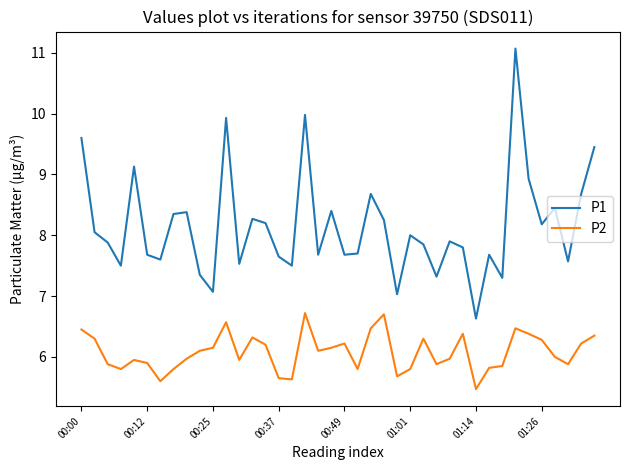

What is the maximum value shown in the chart?

11.1